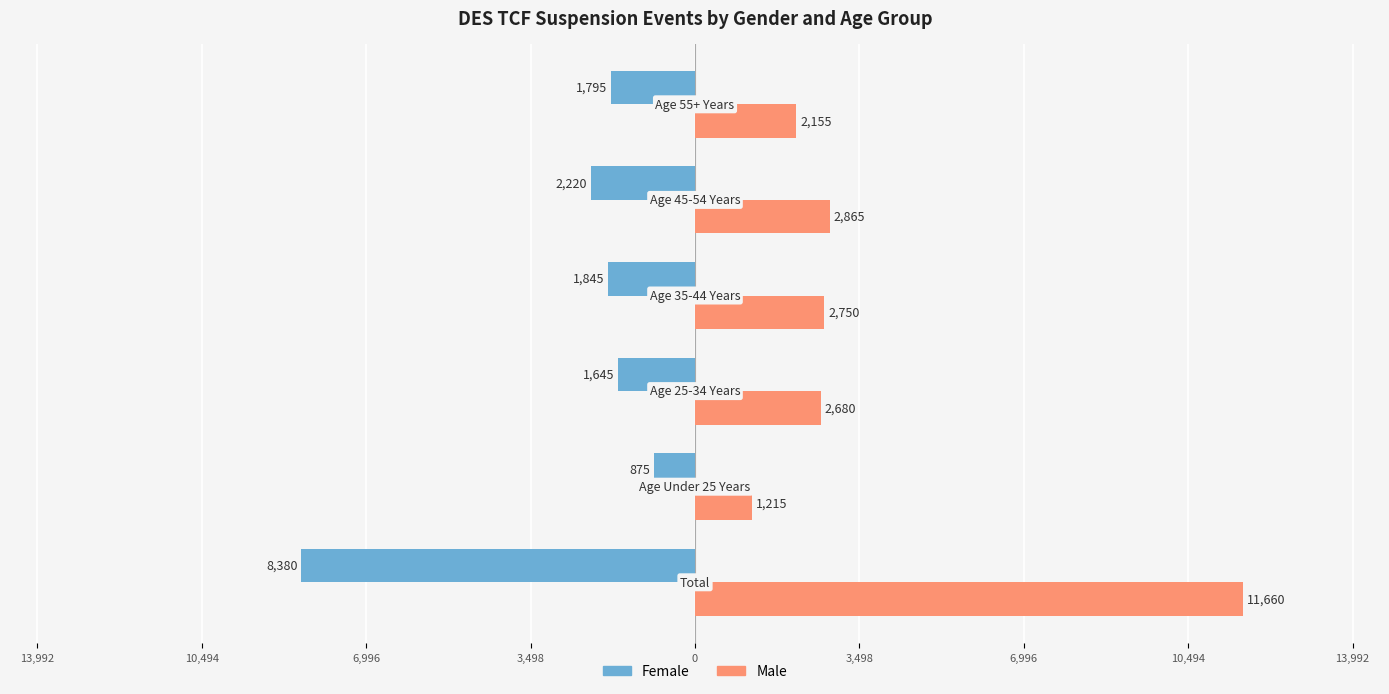

What are all the series names shown in the legend?

Female, Male